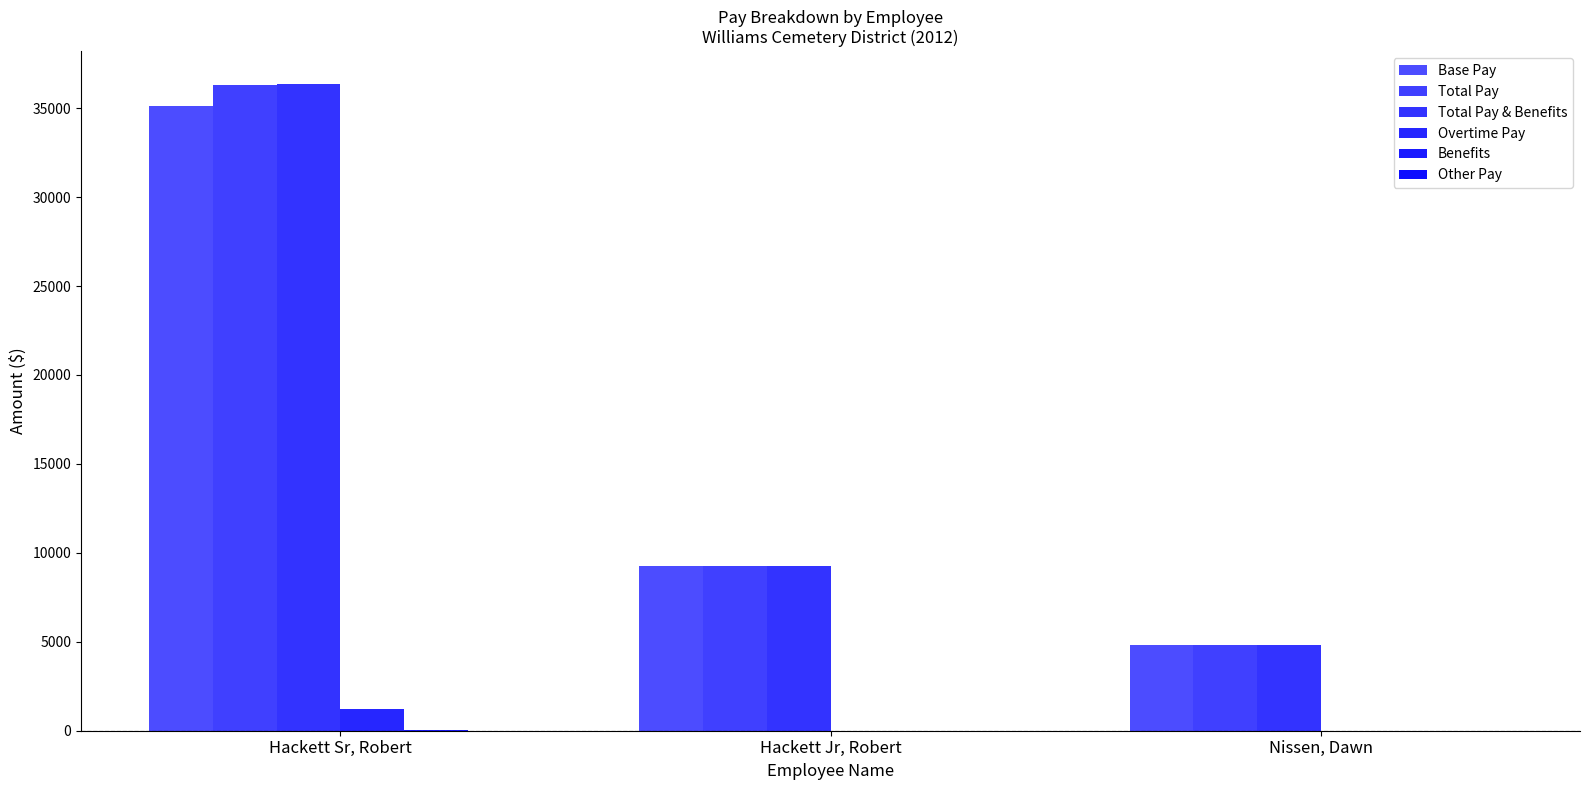

What is the spread (max minus min) of values at Hackett Sr, Robert?

36382.4